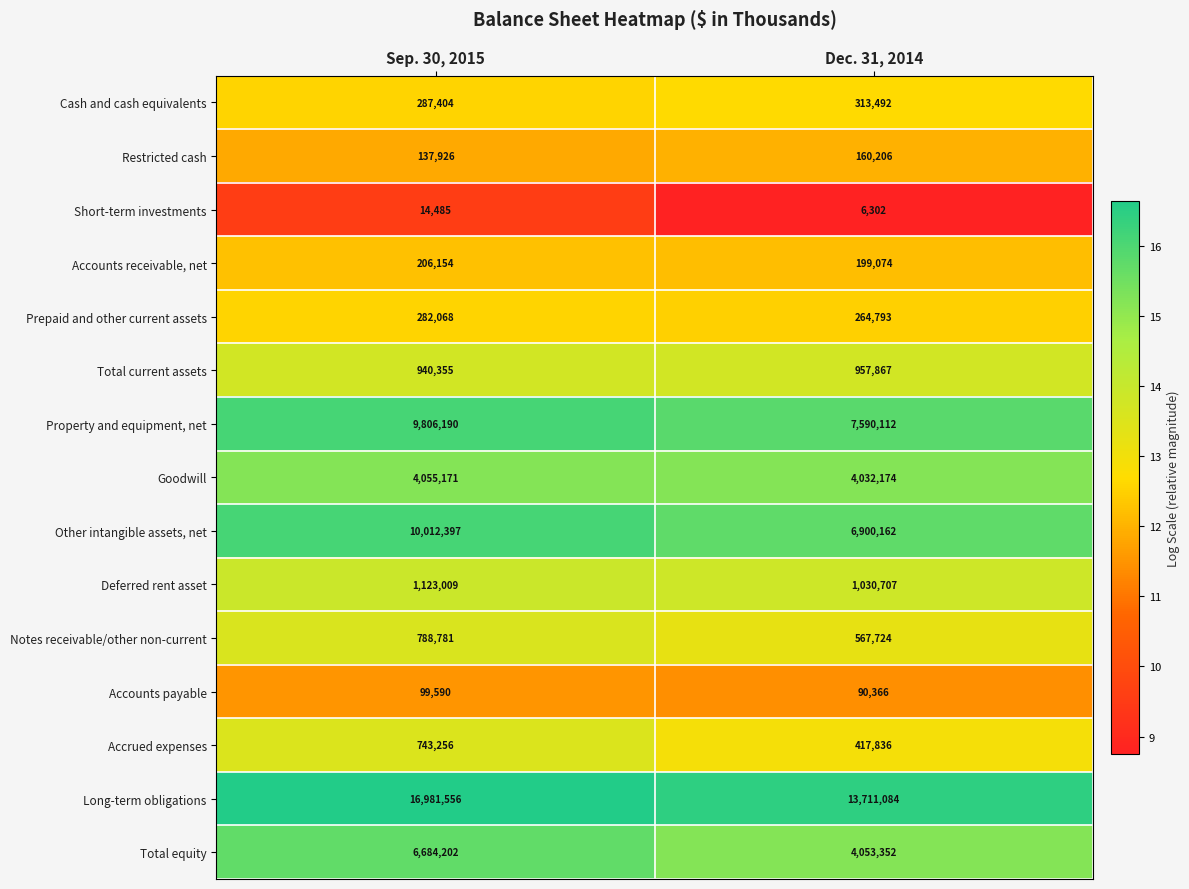

What is the sum of the Other intangible assets, net values at Sep. 30, 2015 and Dec. 31, 2014?

16912559